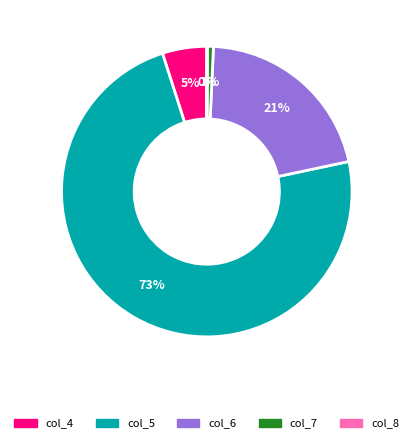

To the nearest percent, what is the average slice percentage?

20%